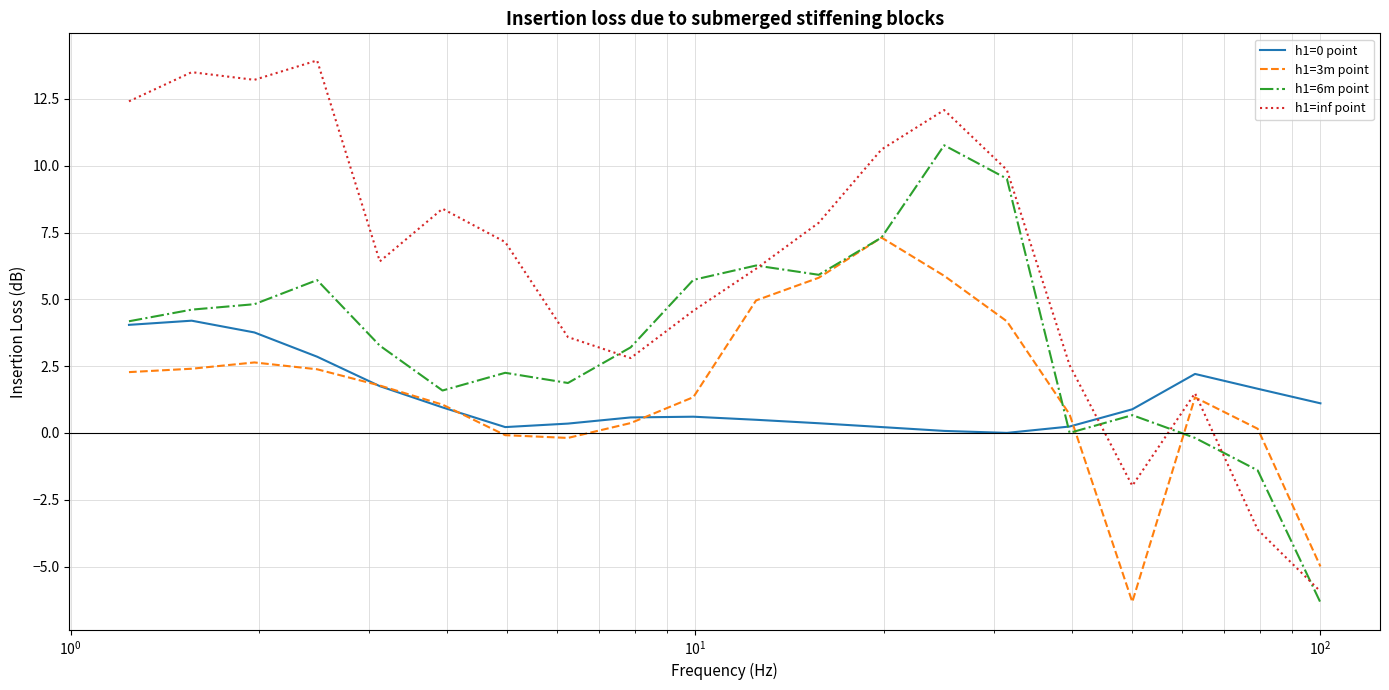

What is the highest value of the h1=inf point series?

13.9